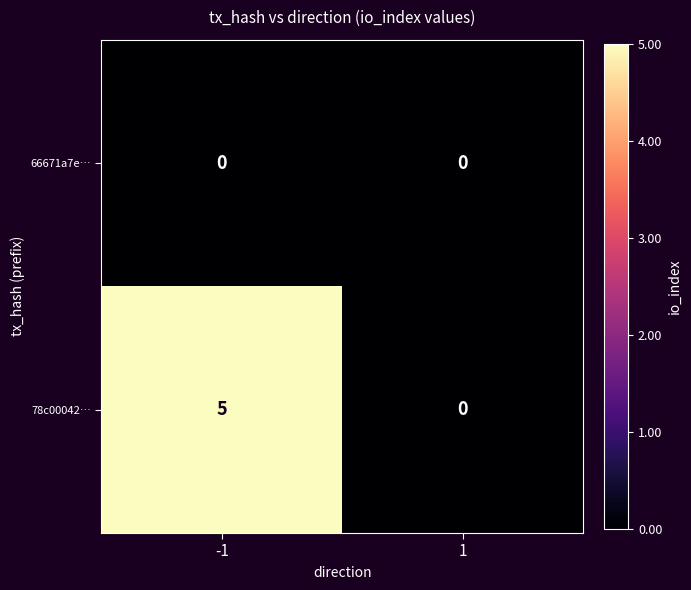

Between -1 and 1, which series saw the biggest shift?

78c00042…